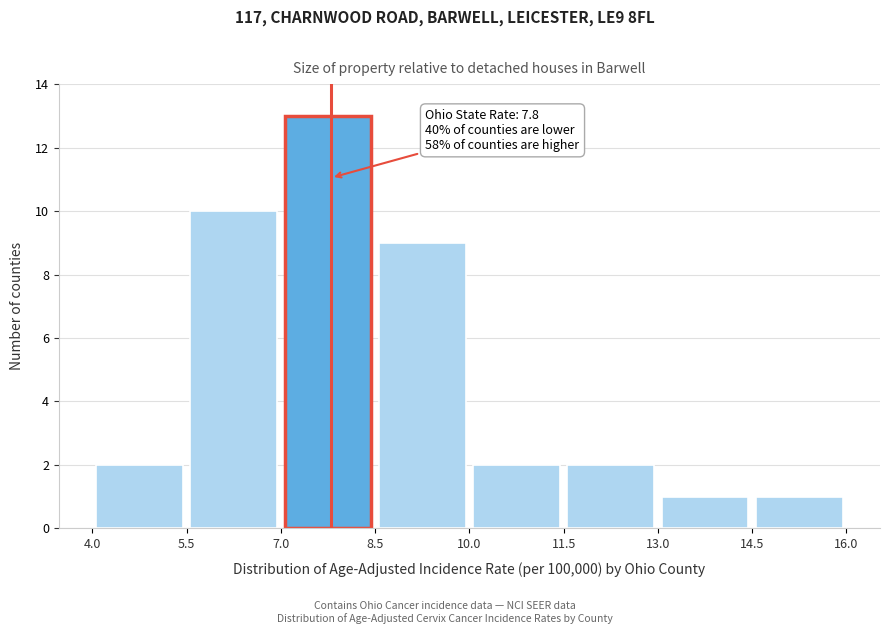

Over which range of the x-axis is the bar tallest?

7.0 to 8.5